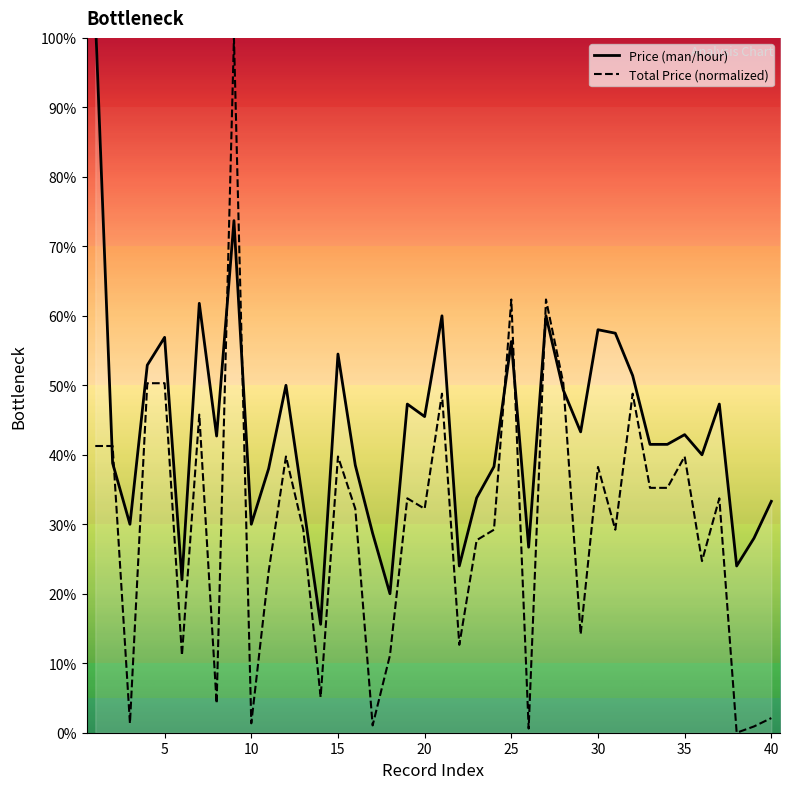

Reading left to right, extract all data points from this chart.

Price (man/hour): 103.3	38.8	30.0	52.9	56.9	22.0	61.8	42.7	73.7	30.0	38.0	50.0	32.9	15.6	54.5	38.5	28.7	20.0	47.3	45.5	60.0	24.0	33.8	38.3	56.3	26.7	60.0	49.3	43.3	58.0	57.5	51.4	41.5	41.5	42.9	40.0	47.3	24.0	28.0	33.3
Total Price: 41.3	41.3	1.4	50.3	50.3	11.1	45.8	4.2	100.0	1.4	23.2	39.8	29.2	5.1	39.8	32.2	1.1	11.1	33.7	32.2	48.8	12.7	27.7	29.2	62.3	0.6	62.3	50.3	14.2	38.3	29.2	48.8	35.2	35.2	39.8	24.7	33.7	0.0	0.9	2.1